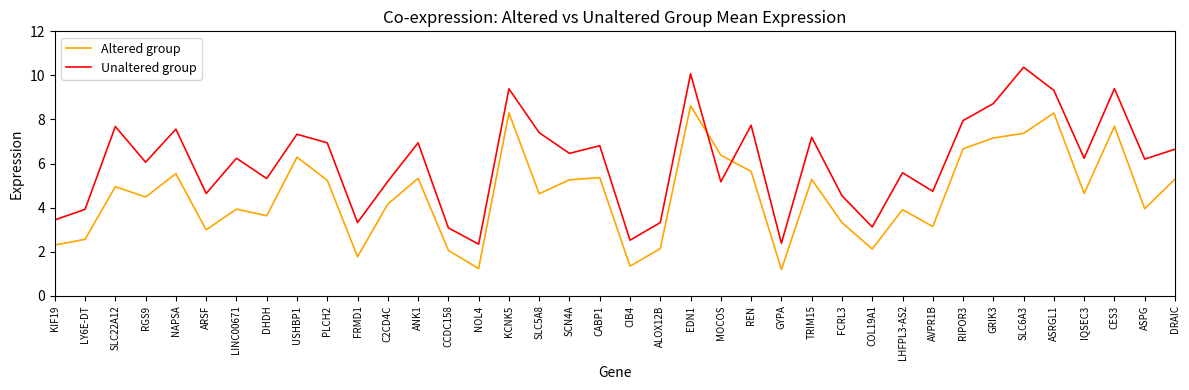

What is the difference between the Unaltered group values at CCDC158 and SLC6A3?

7.3